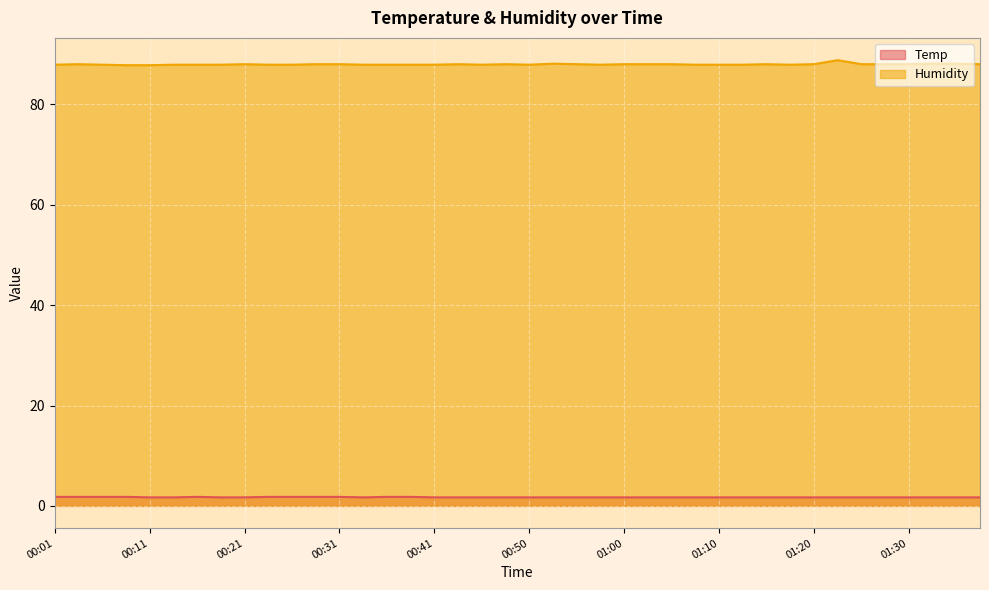

True or false: Temp and Humidity cross at least once.

False